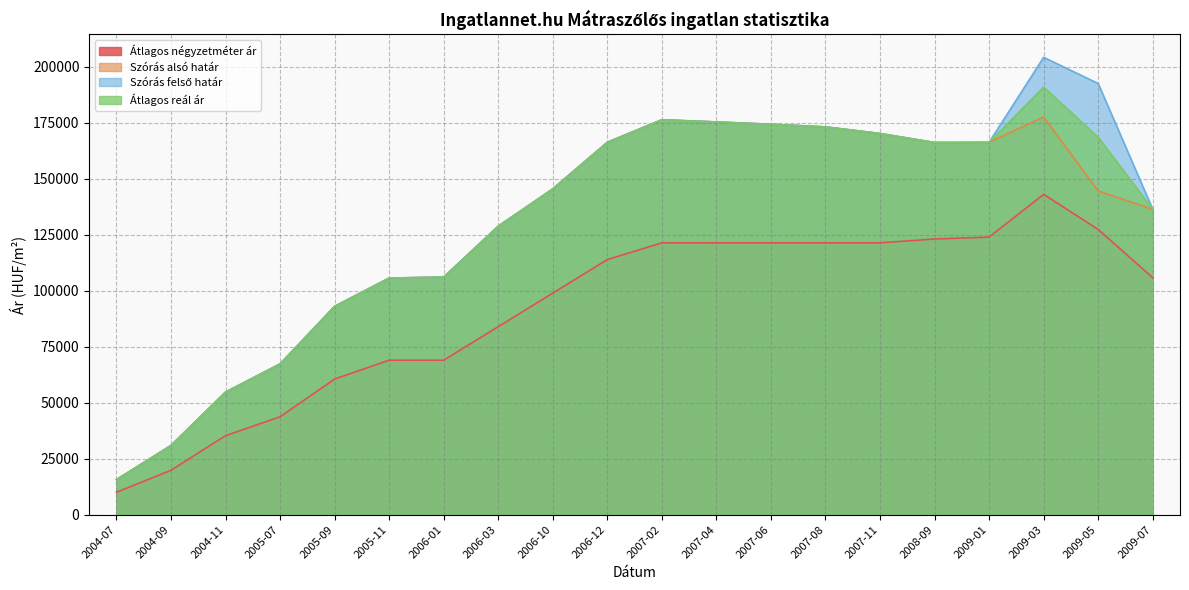

Reading right to left, what are all the values shown in this chart?

Átlagos négyzetméter ár: 105833	127407	143085	124000	123143	121428	121428	121428	121428	121428	113938	98959	83979	69000	69000	60571	43714	35286	19833	10000
Szórás alsó határ: 136415	144591	177686	166323	166232	170253	173217	174398	175422	176401	166340	145528	128851	106126	105685	93065	67328	54748	30902	15658
Szórás felső határ: 136415	192595	204306	166323	166232	170253	173217	174398	175422	176401	166340	145528	128851	106126	105685	93065	67328	54748	30902	15658
Átlagos reál ár: 136415	168593	190996	166323	166232	170253	173217	174398	175422	176401	166340	145528	128851	106126	105685	93065	67328	54748	30902	15658